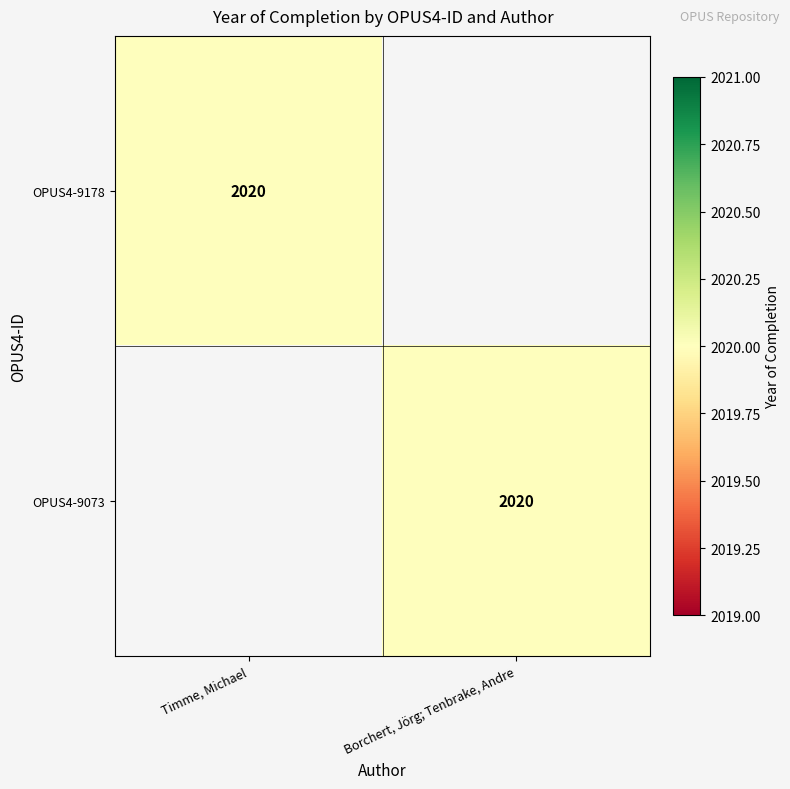

The OPUS4-9178 series shows 2020 at Timme, Michael. True or false?

True